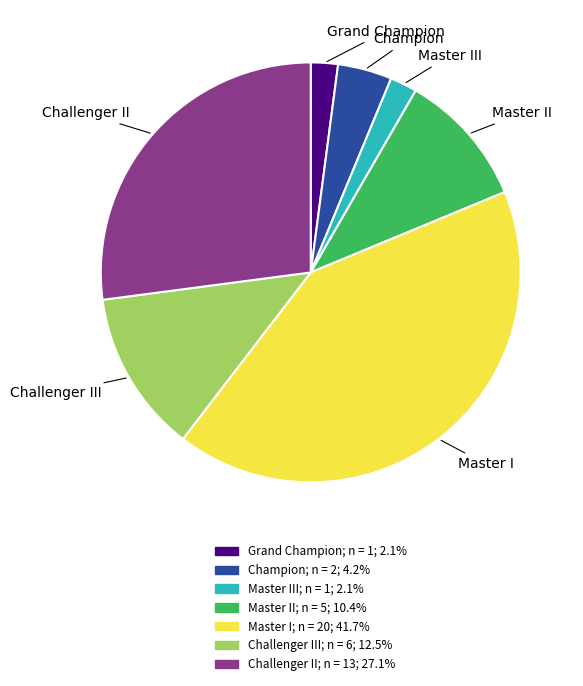

Is there any slice that represents more than half of the pie?

No